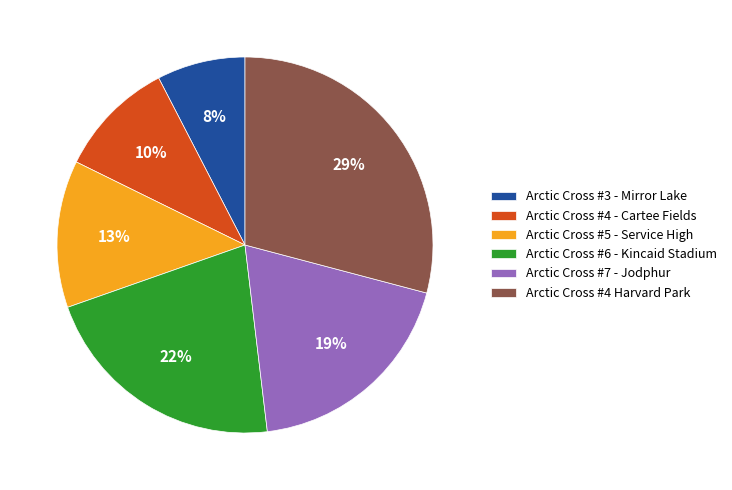

To the nearest percent, what portion does Arctic Cross #5 - Service High represent?

13%